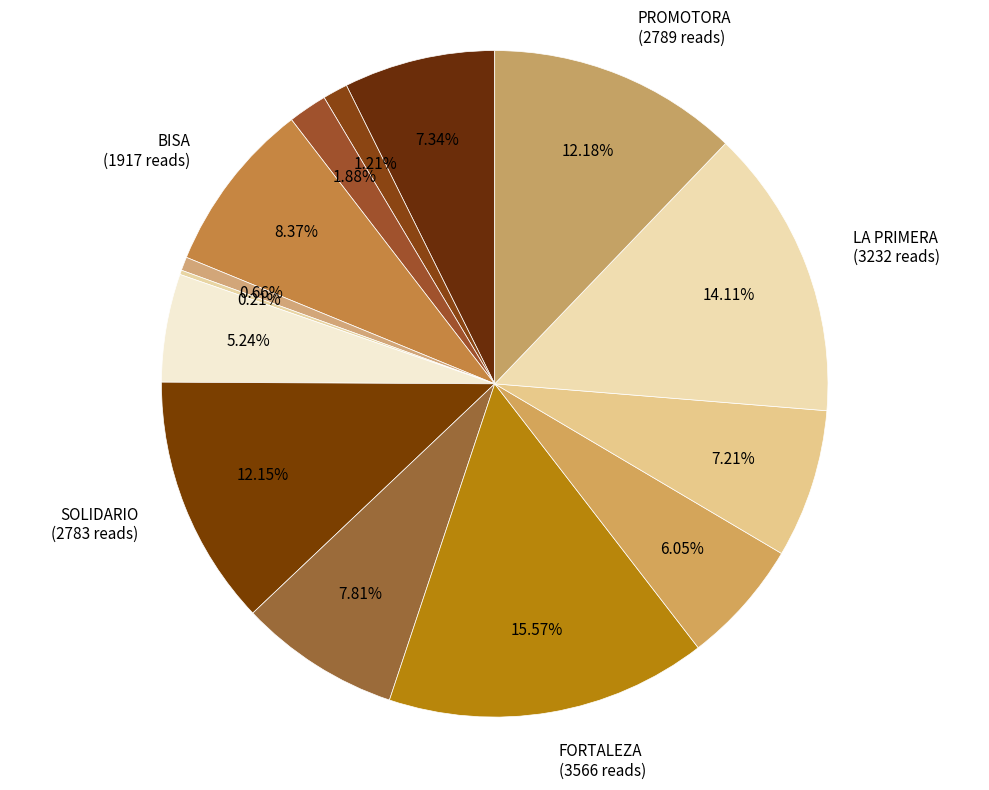

Which category has the smallest portion of the pie?

ECONOMICO